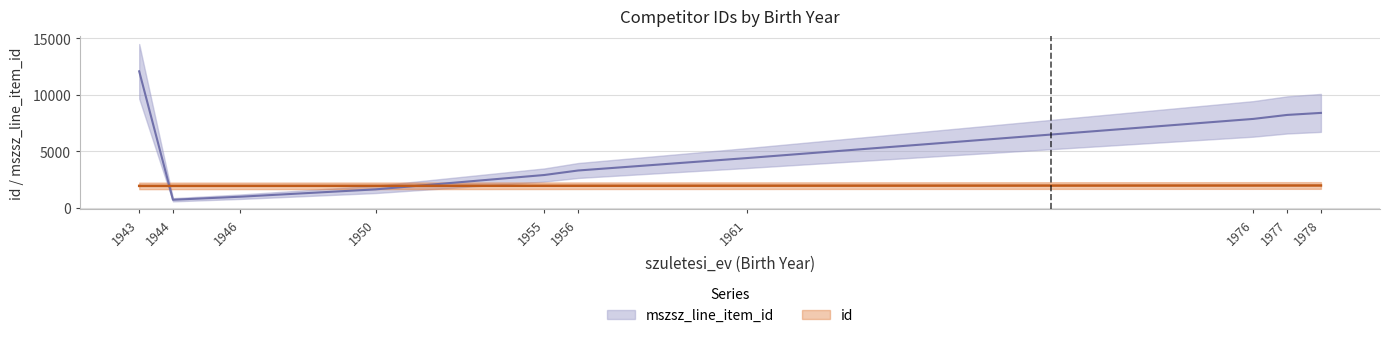

Where do id and mszsz_line_item_id first cross each other?

1943 and 1944